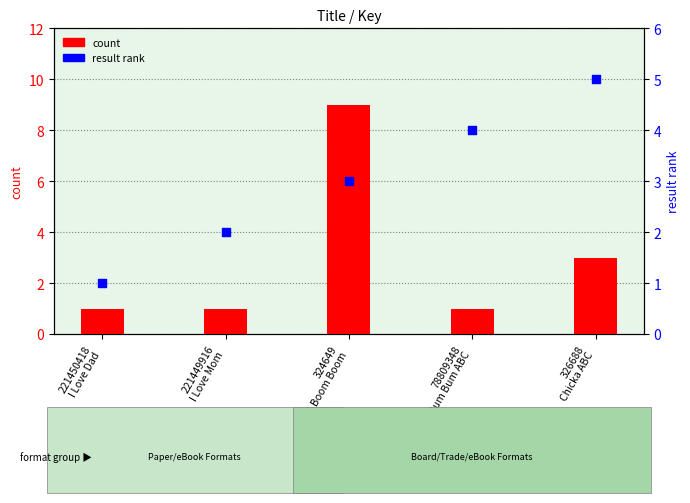

What is the total value across all series at 326688
Chicka ABC?

8